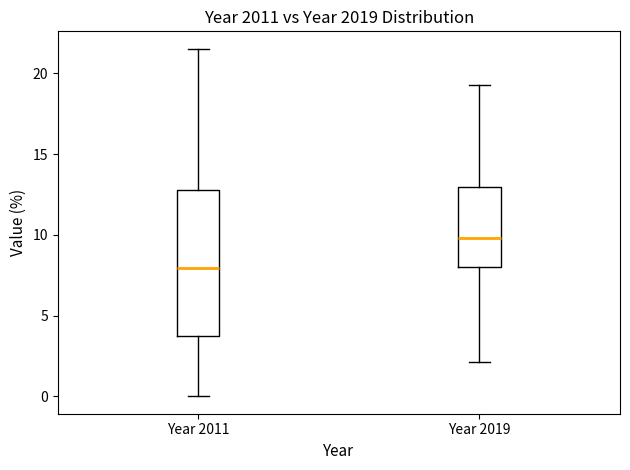

Reading left to right, read every box against the y-axis: the position of its median line, the range the box covers, and the ends of its whiskers. The values are not printed on the chart, so give them approximately, as read against the axis.

Year 2011: median 8.0, box 4.0 to 13.0, whiskers 0.0 to 21.5
Year 2019: median 10.0, box 8.0 to 13.0, whiskers 2.0 to 19.5